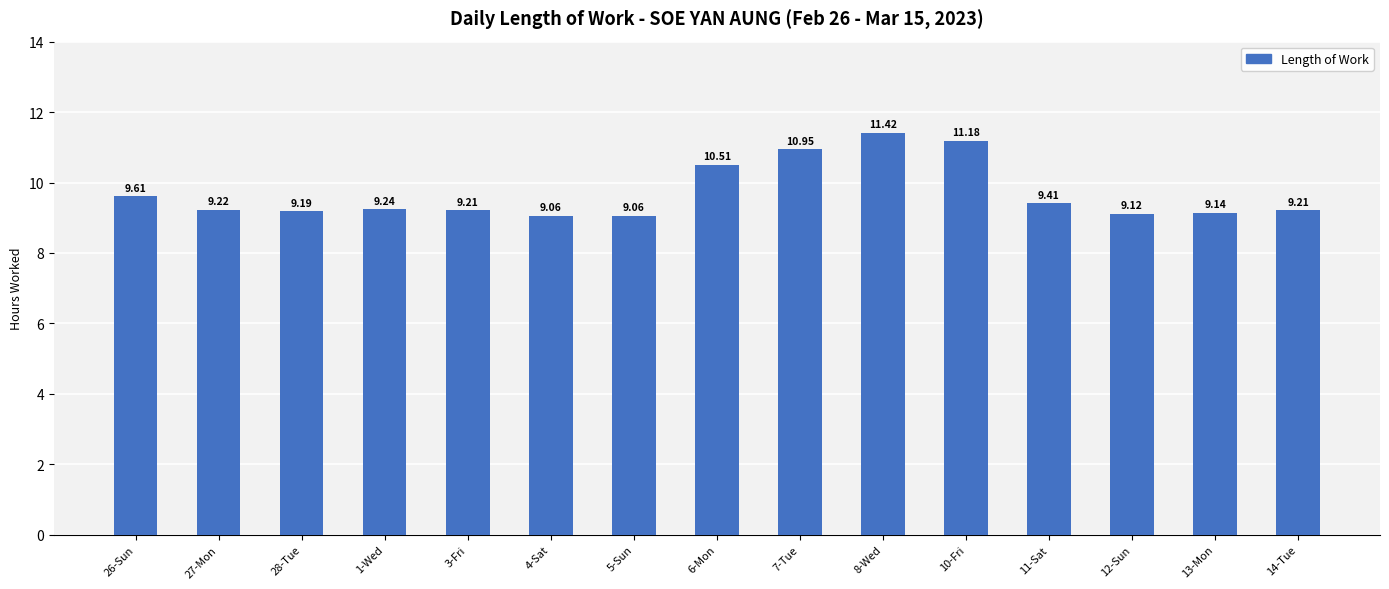

What position from the right is 12-Sun?

3